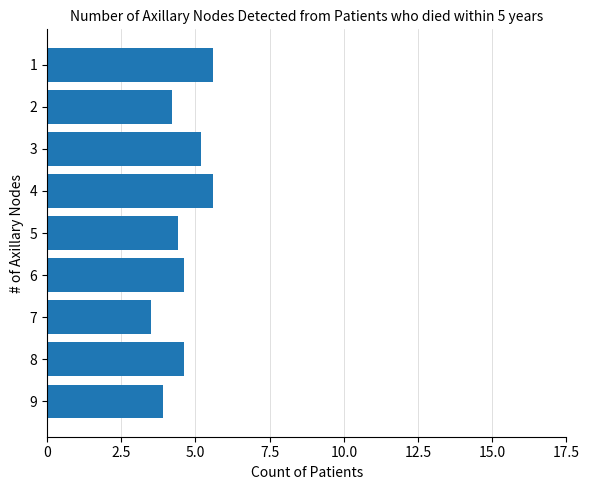

What is the approximate value at 1?

5.6